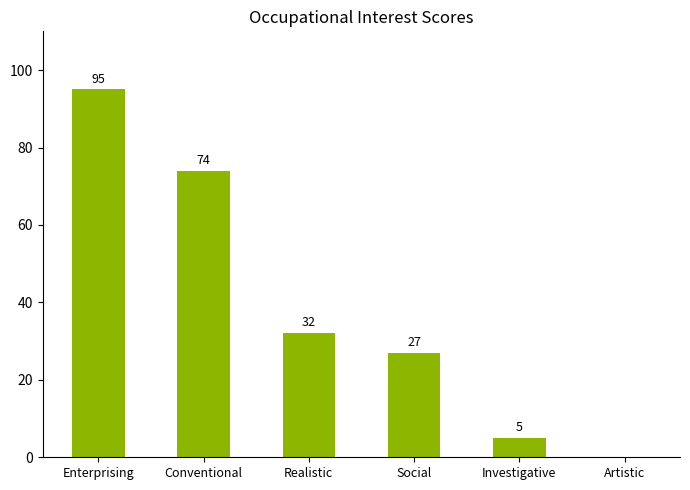

What is the sum of the values at Investigative and Enterprising?

100